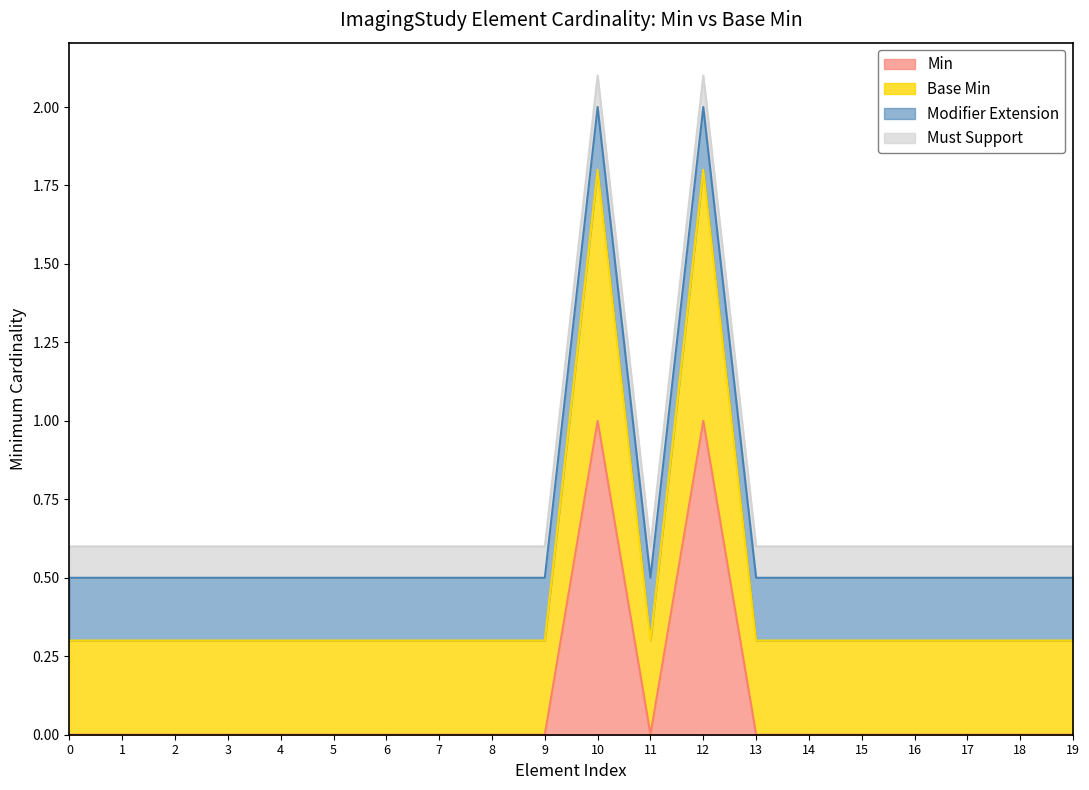

The Min series shows 0.0 at 17. True or false?

True